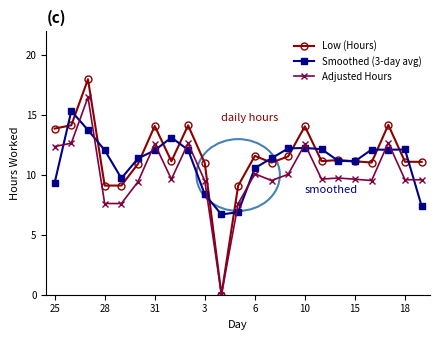

What is the value of the Adjusted Hours point at the 23rd from the left?

9.6